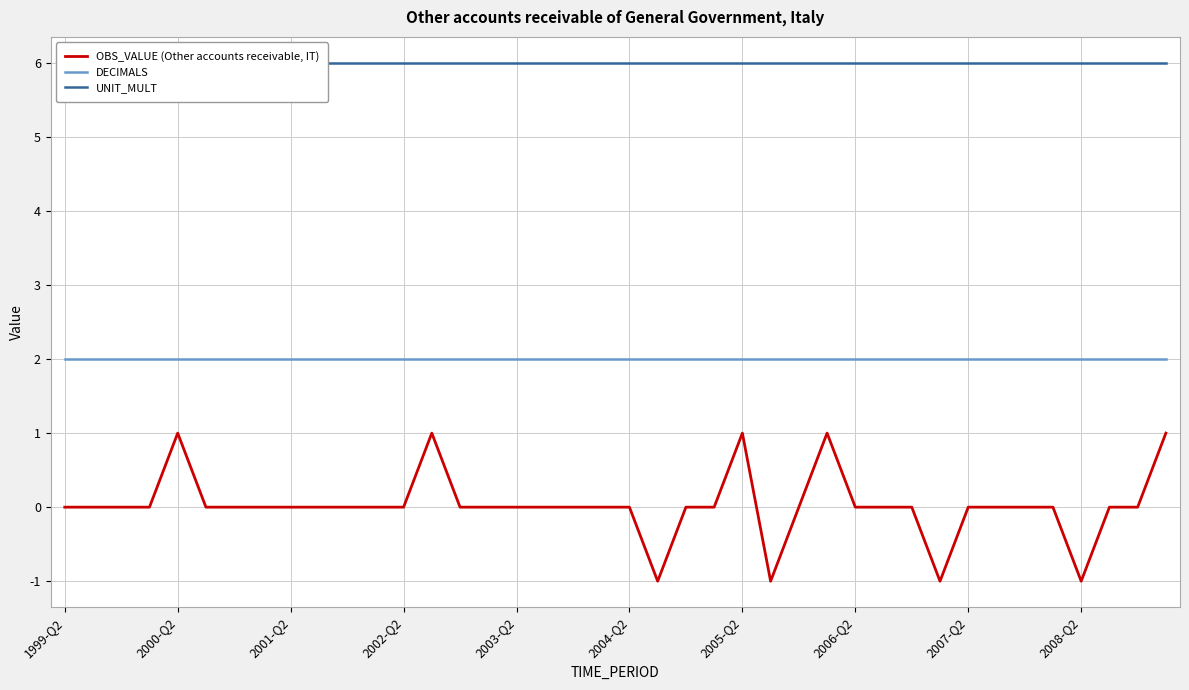

Does the chart have visible grid lines?

Yes